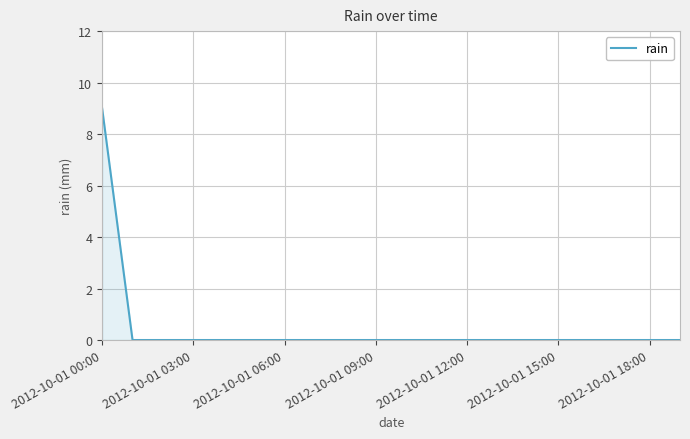

Count the number of data series in this chart.

1